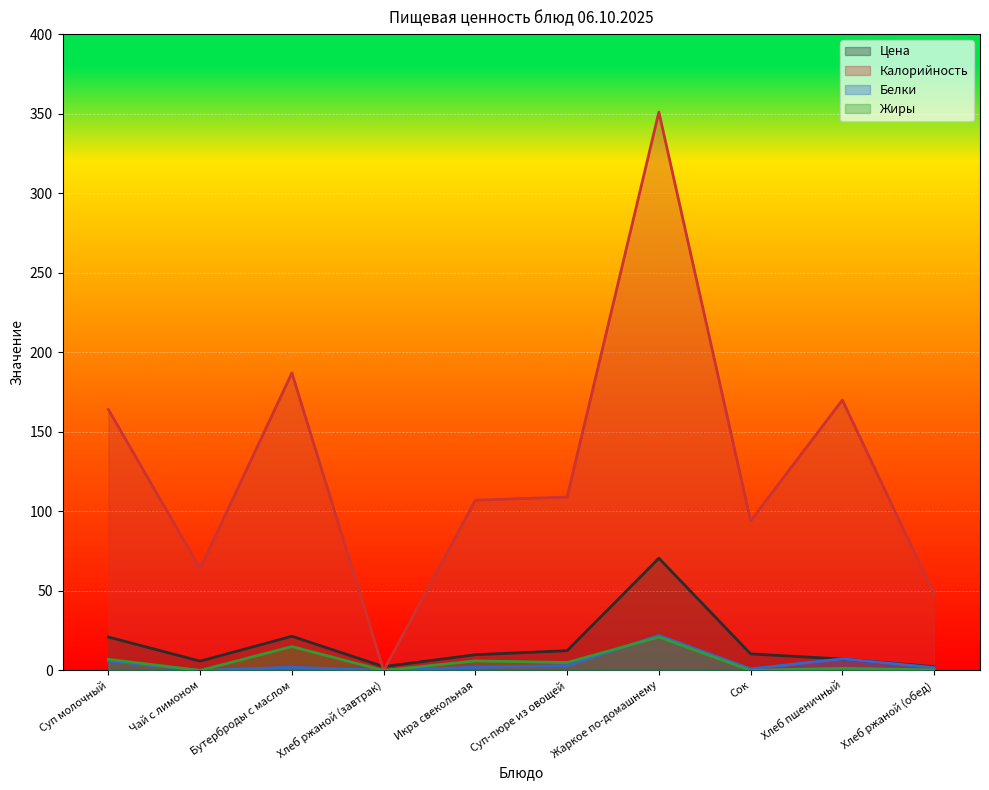

What is the sum of the Жиры values at Хлеб пшеничный and Бутерброды с маслом?

16.4